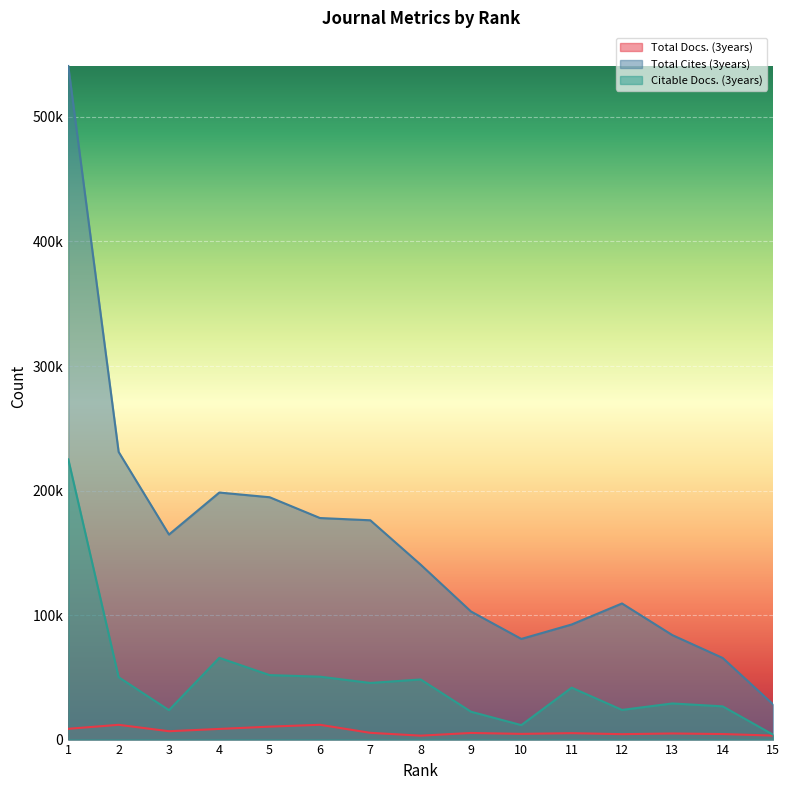

What value does the Citable Docs. (3years) series have at 2, to the nearest 100?

50100